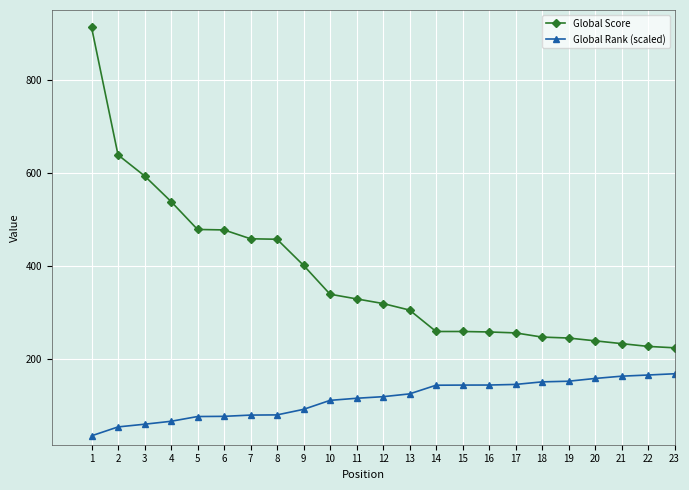

What is the smallest value displayed?

36.1